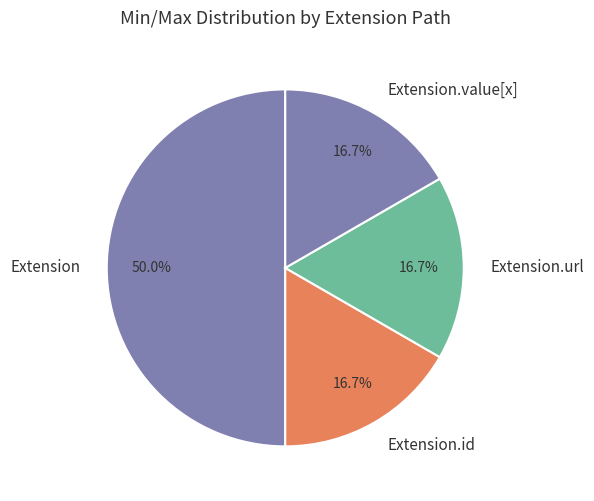

Combined, do Extension.url and Extension account for over 50%?

Yes